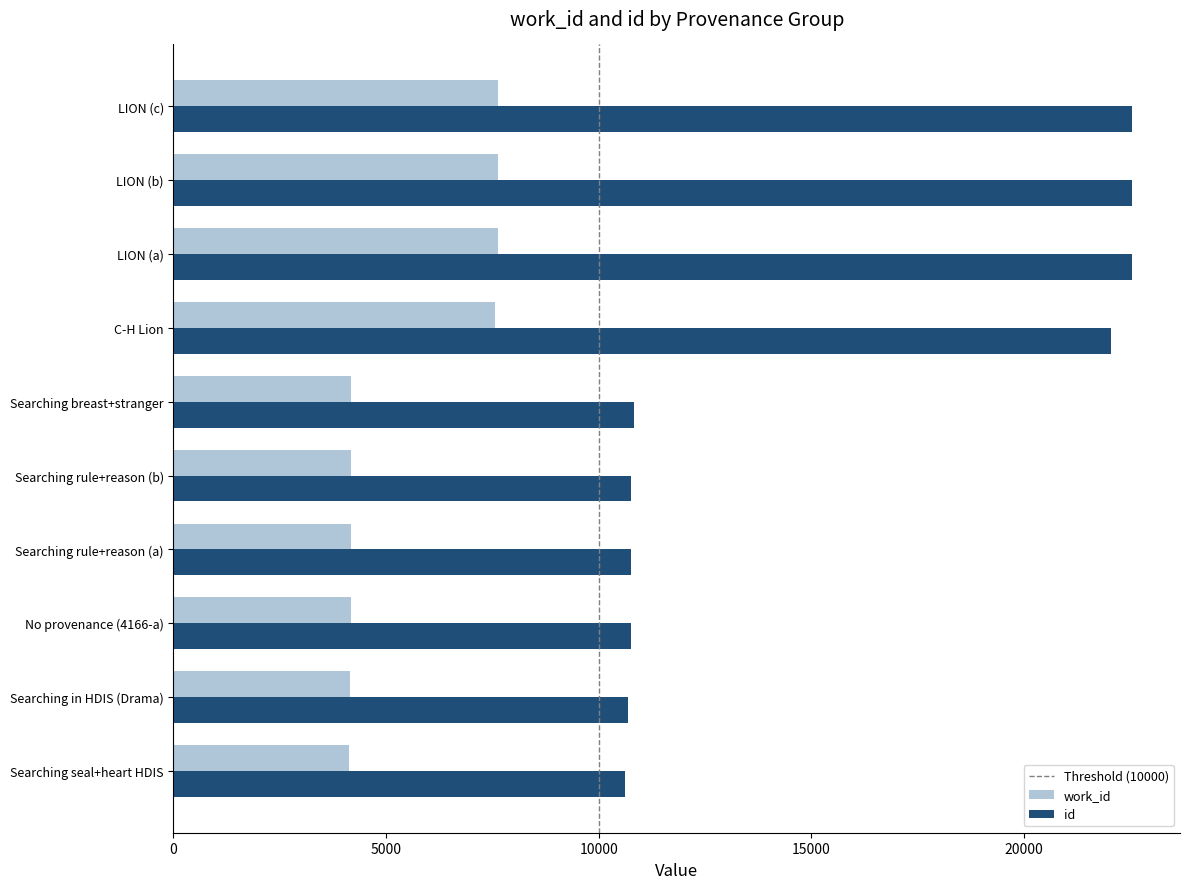

What is the spread (max minus min) of values at Searching in HDIS (Drama)?

6542